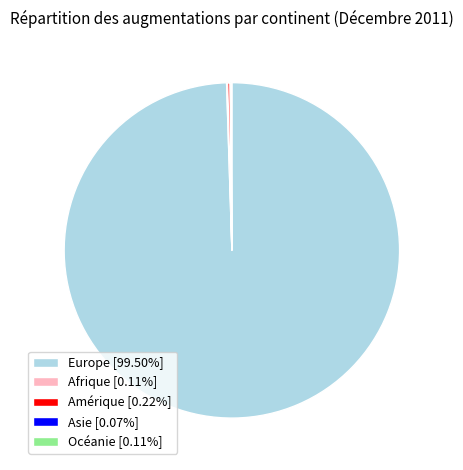

Which category accounts for the majority?

Europe